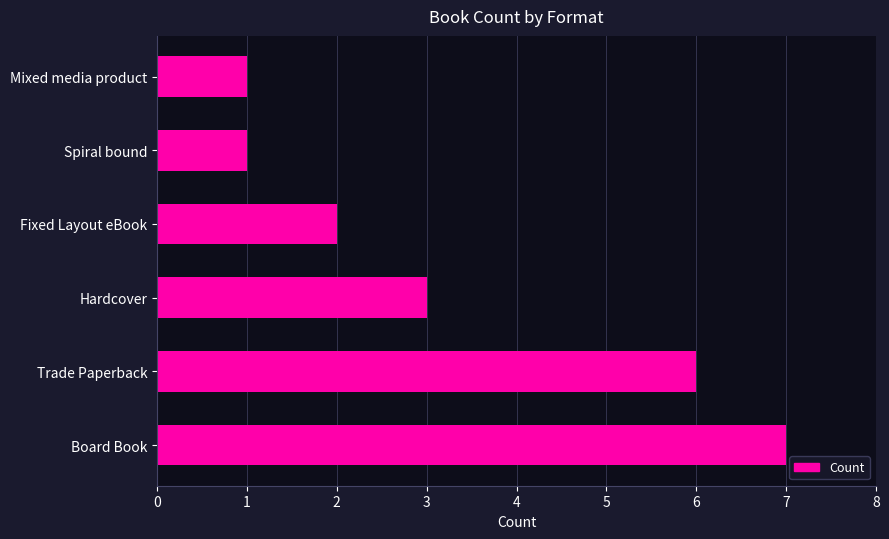

How many distinct data groups are displayed?

1